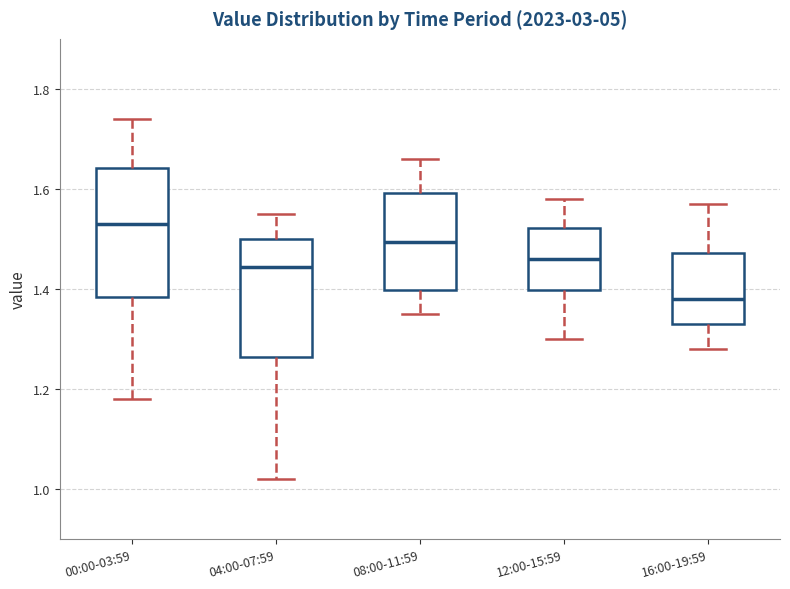

Reading left to right, read every box against the y-axis: the position of its median line, the range the box covers, and the ends of its whiskers. The values are not printed on the chart, so give them approximately, as read against the axis.

00:00-03:59: median 1.54, box 1.38 to 1.64, whiskers 1.18 to 1.74
04:00-07:59: median 1.44, box 1.26 to 1.50, whiskers 1.02 to 1.56
08:00-11:59: median 1.50, box 1.40 to 1.60, whiskers 1.36 to 1.66
12:00-15:59: median 1.46, box 1.40 to 1.52, whiskers 1.30 to 1.58
16:00-19:59: median 1.38, box 1.34 to 1.48, whiskers 1.28 to 1.58